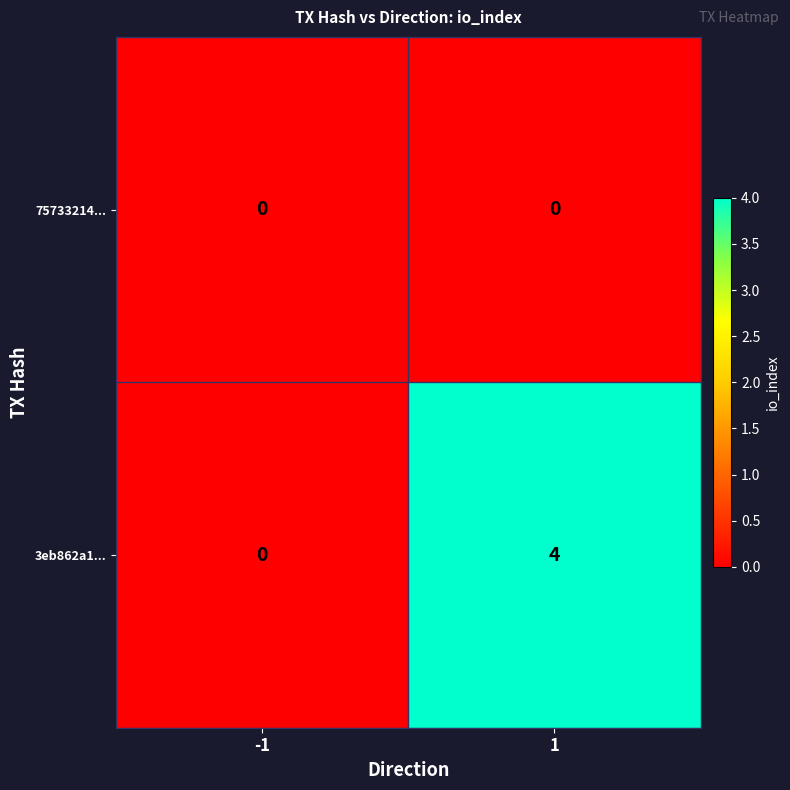

Reading left to right, what are all the values shown in this chart?

75733214...: -1=0	1=0
3eb862a1...: -1=0	1=4